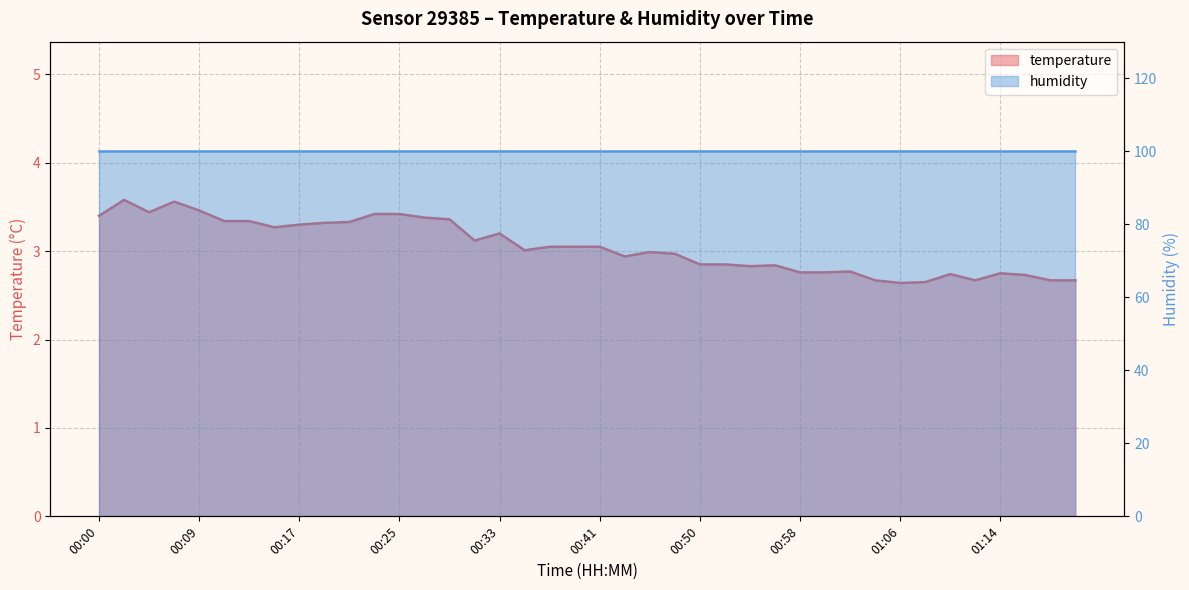

How many values exceed 3?

21